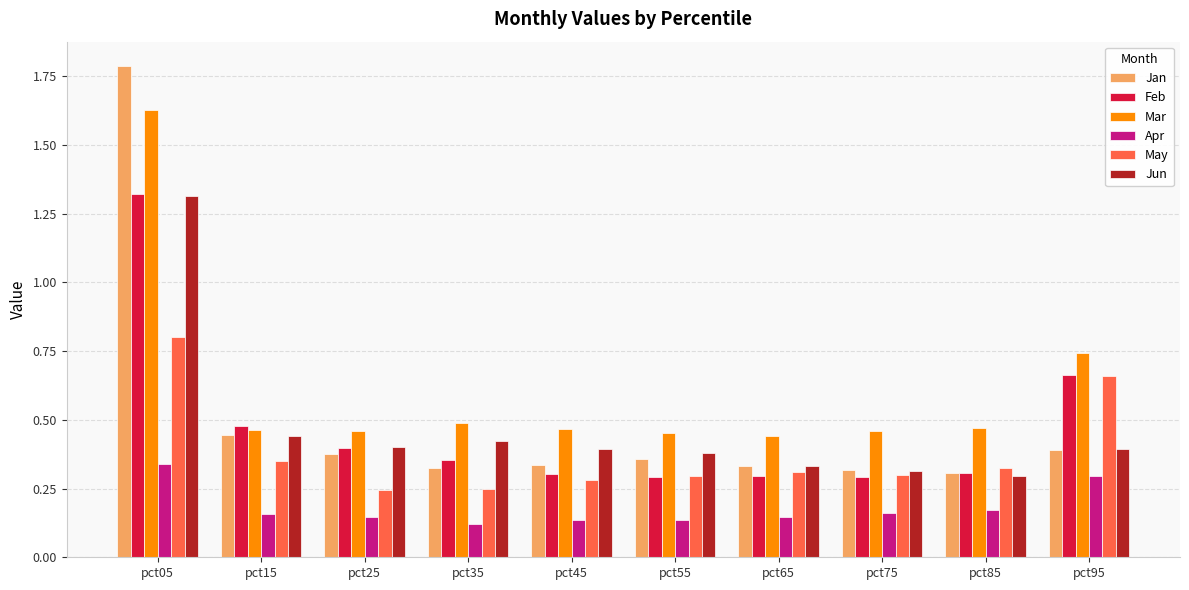

The Mar series shows 0.5 at pct75. True or false?

True